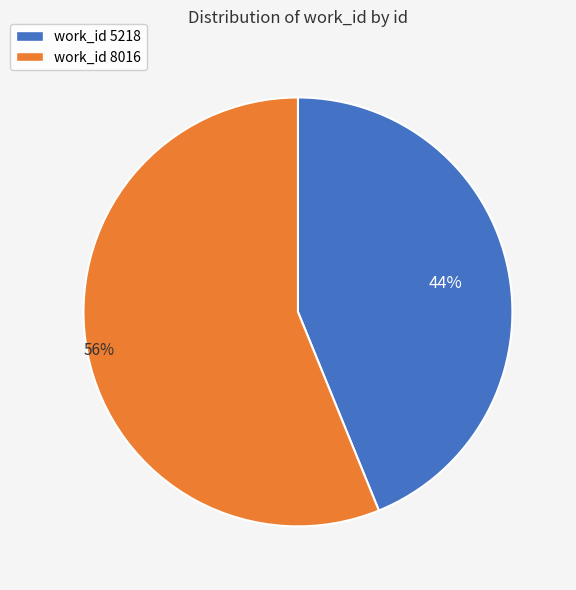

How many segments does this pie chart have?

2